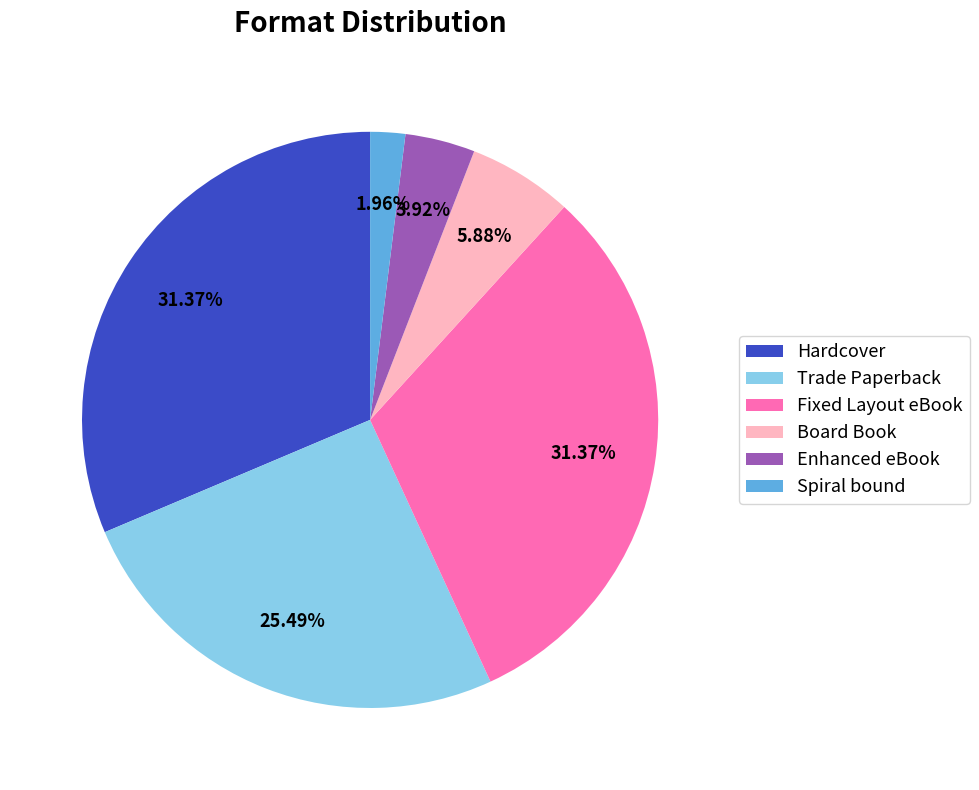

Between Enhanced eBook and Board Book, which is larger?

Board Book